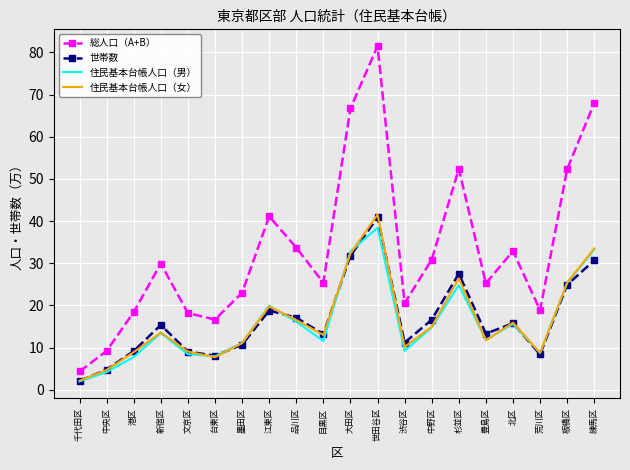

True or false: 住民基本台帳人口（女） has a value of 7.5 at 墨田区.

False